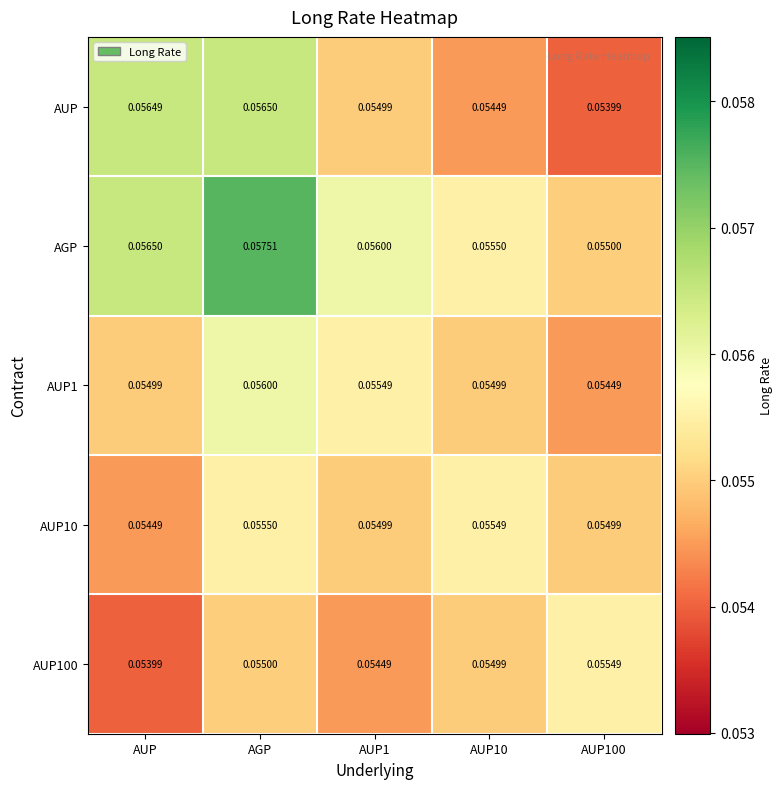

Which series has the largest total across all categories?

AGP